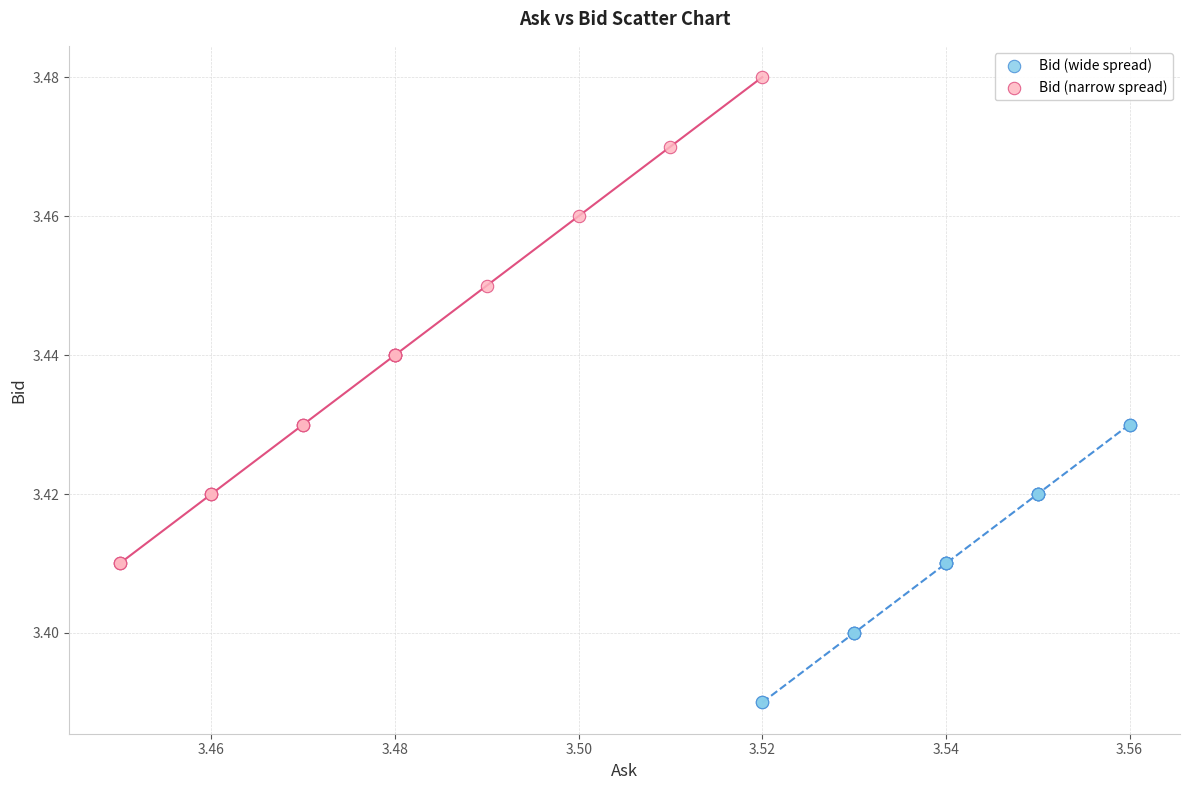

Which series reaches the minimum Y coordinate?

Bid (wide spread)